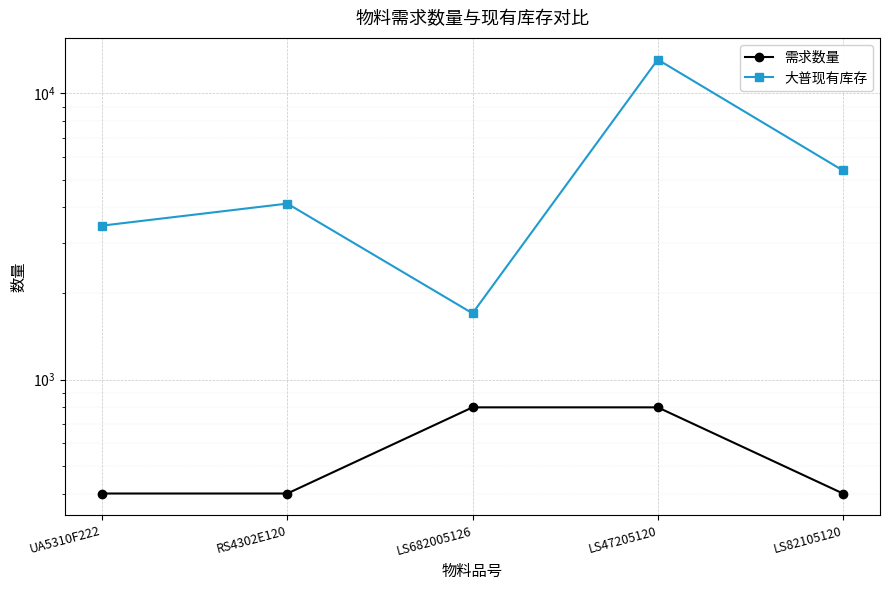

What is the average value of the 需求数量 series?

560